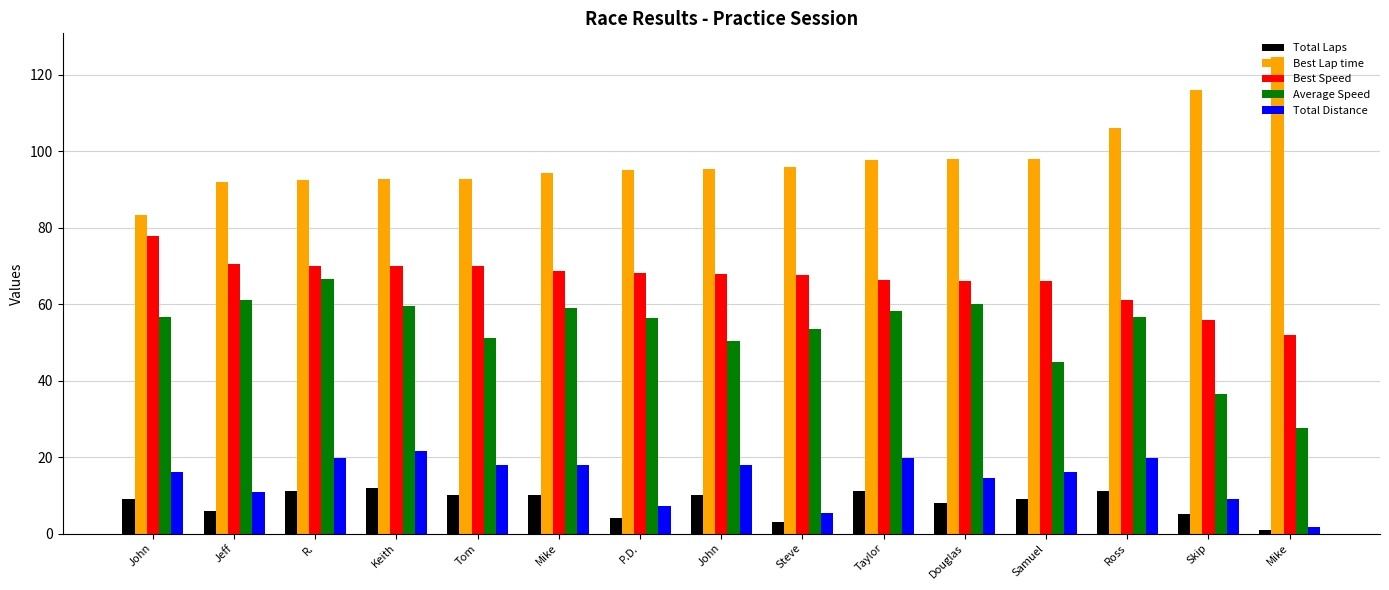

What are all the series names shown in the legend?

Total Laps, Best Lap time, Best Speed, Average Speed, Total Distance